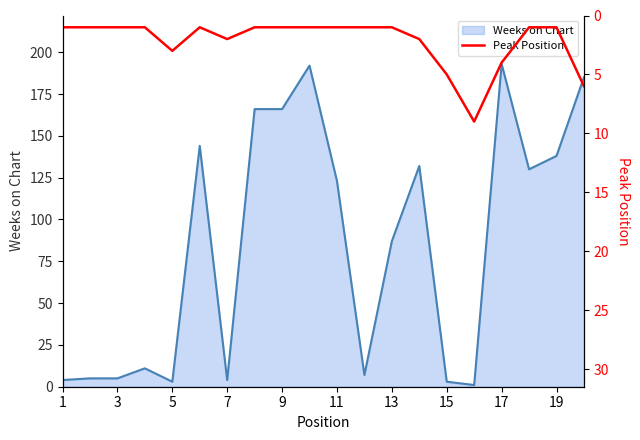

The value of Weeks on Chart at 13 is 87. True or false?

True